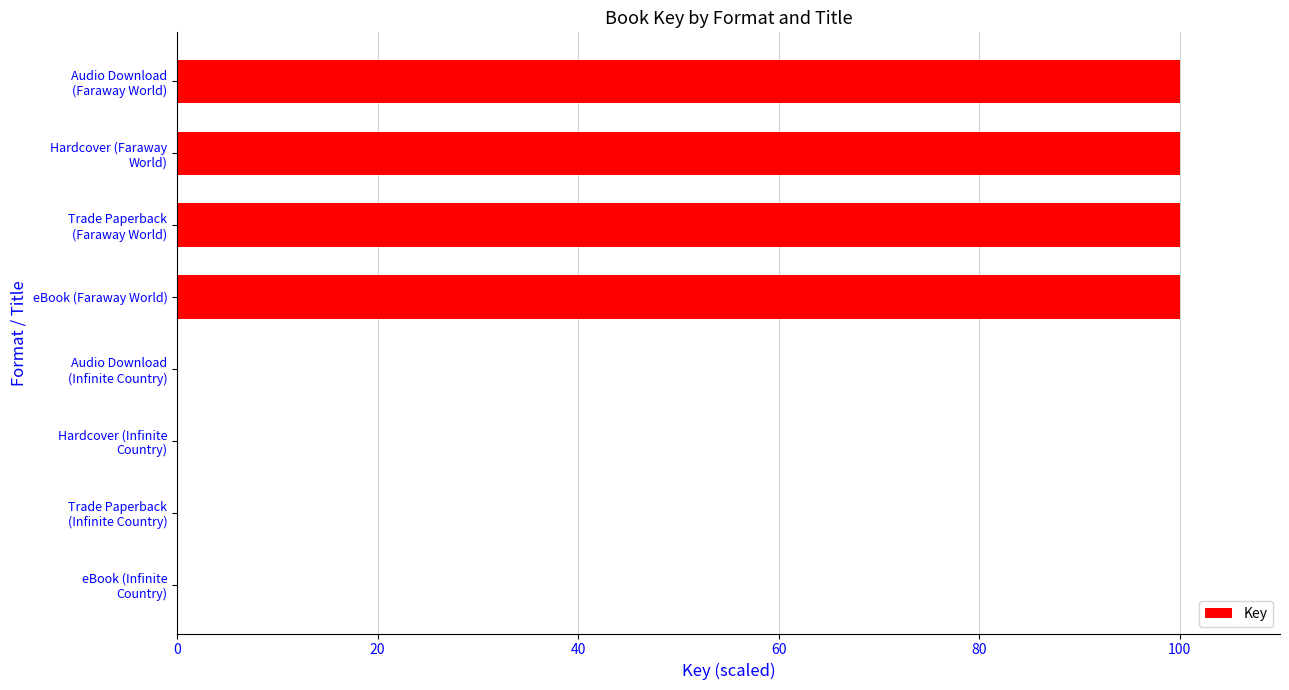

What is the sum of all values?

400